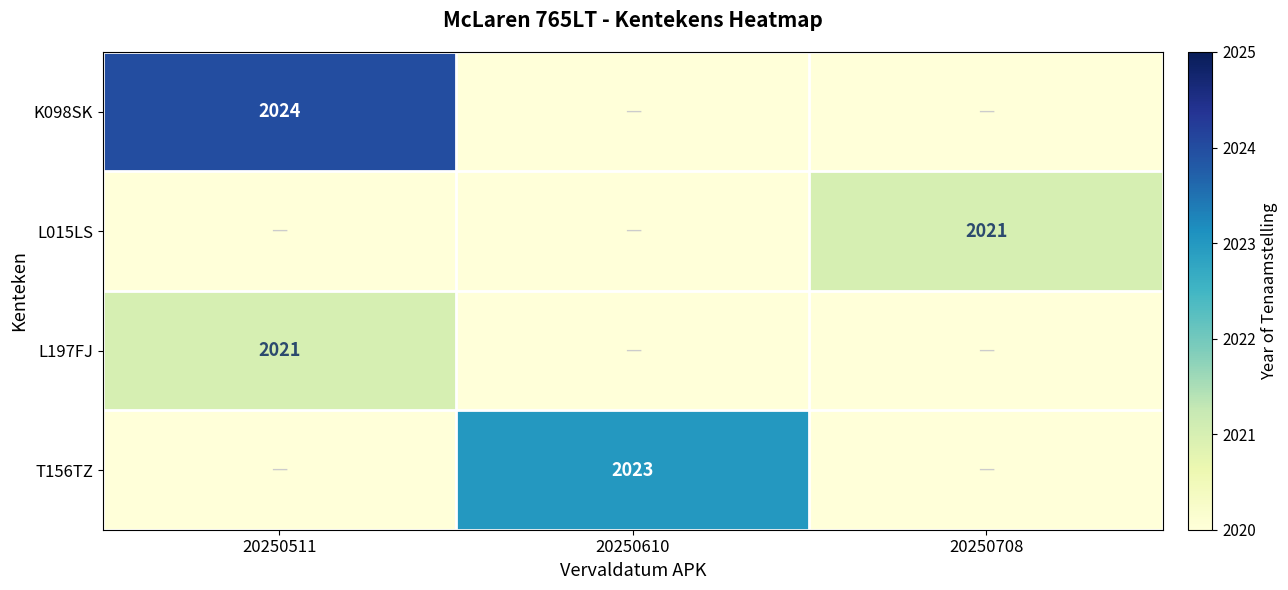

The T156TZ series shows 3143 at 20250610. True or false?

False